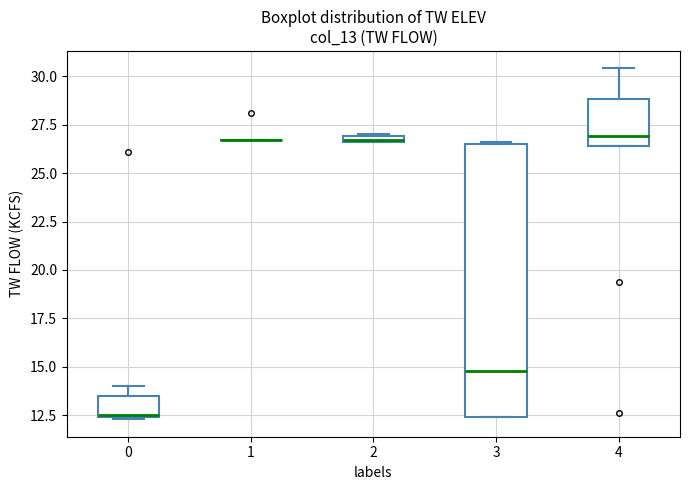

Which box is the tallest, from its lower edge to its upper edge?

3